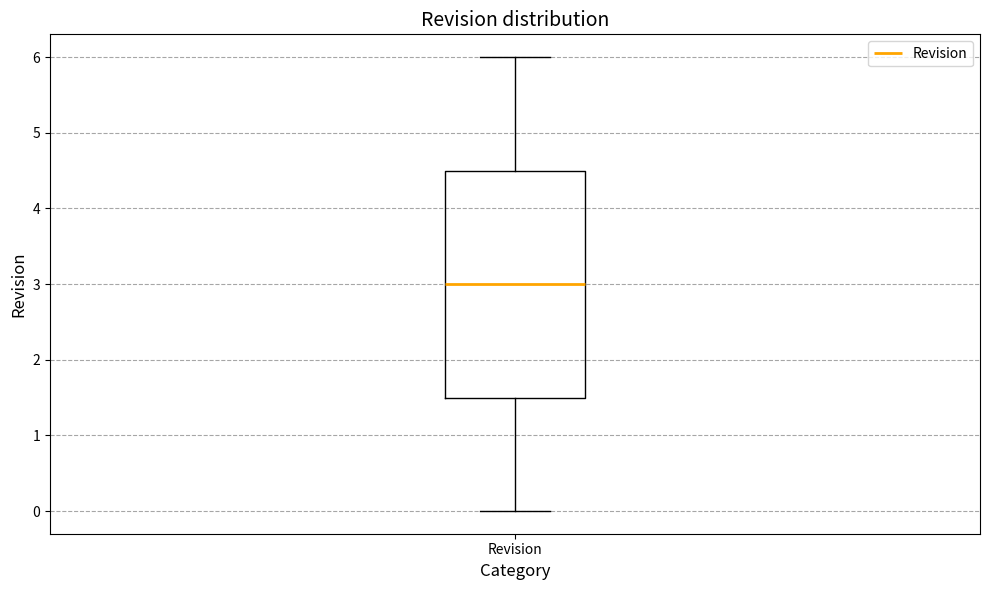

Transcribe this box plot: give where the median line is, the range the box spans, and where the two whiskers end, as read against the y-axis. The values are not printed on the chart, so give them approximately, as read against the axis.

median 3.0, box 1.5 to 4.5, whiskers 0.0 to 6.0